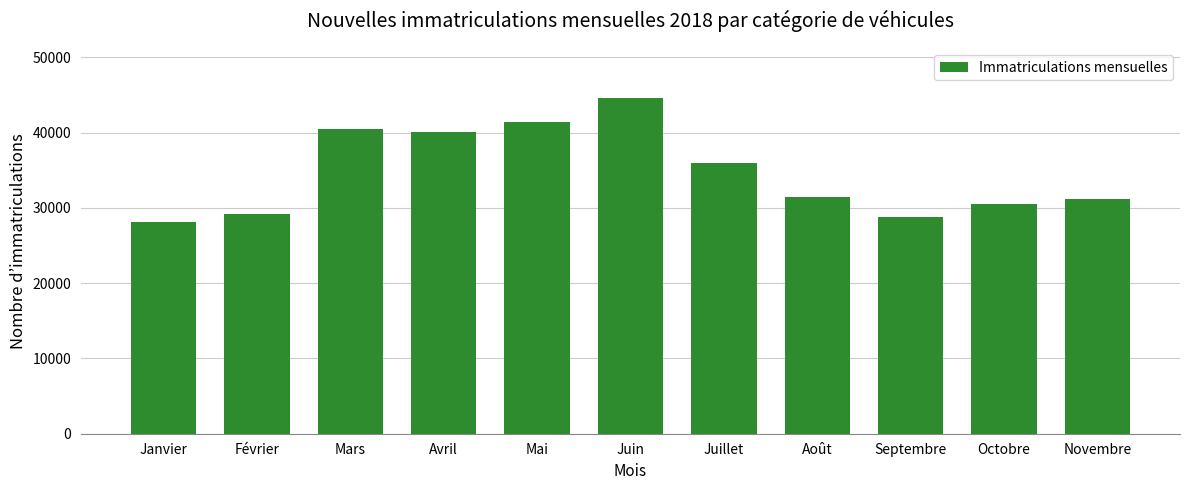

Reading left to right, what are all the values shown in this chart?

28135	29198	40520	40072	41451	44536	35897	31482	28766	30475	31157